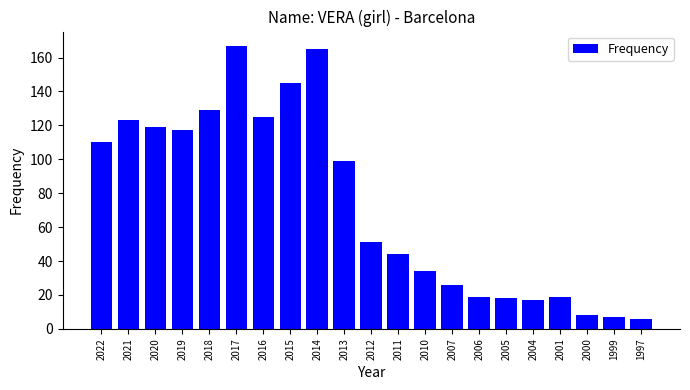

Approximately how many times larger is the value at 2019 compared to 2016?

0.9